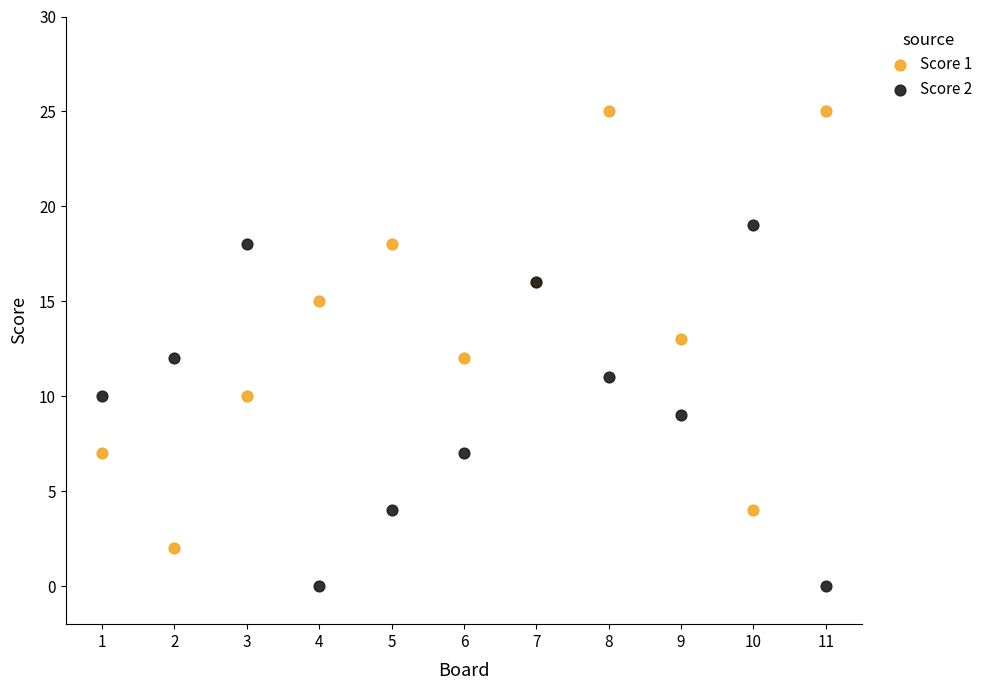

Which series contains the lowest Y value?

Score 2